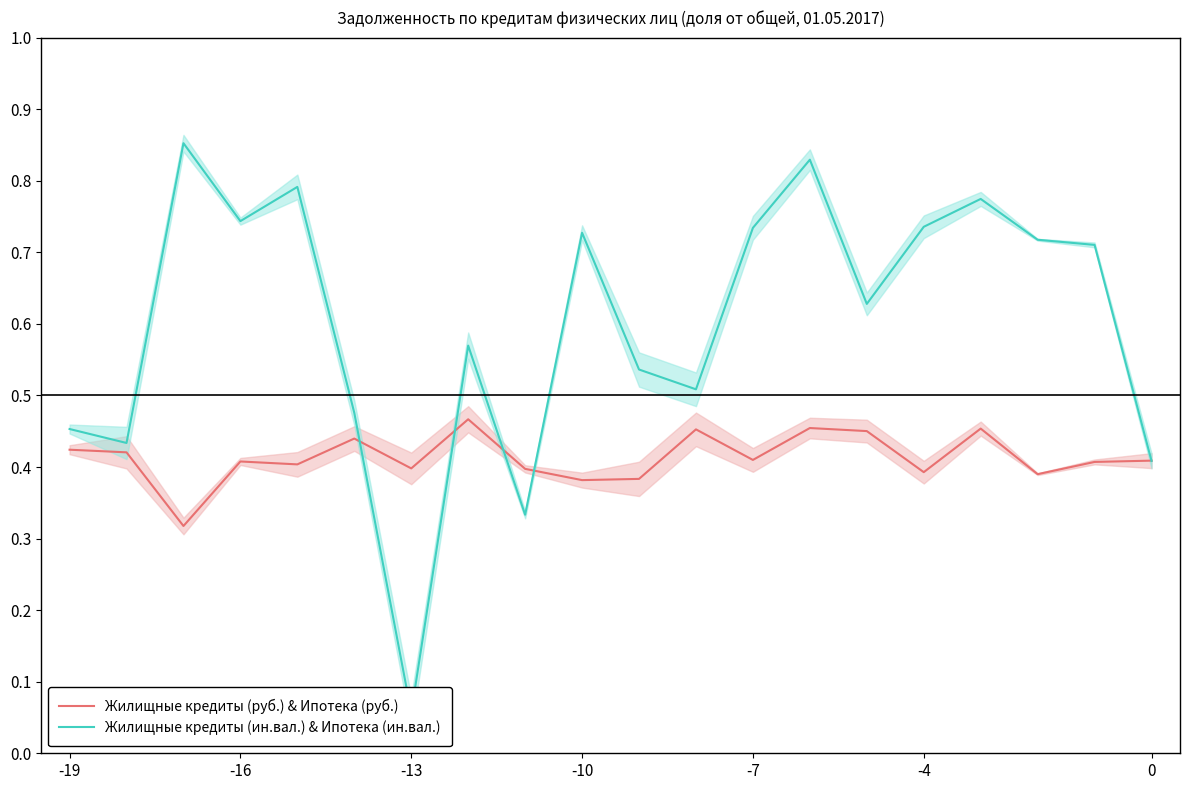

Rank the series by their maximum value, from lowest to highest.

Жилищные кредиты (руб.) & Ипотека (руб.), Жилищные кредиты (ин.вал.) & Ипотека (ин.вал.)